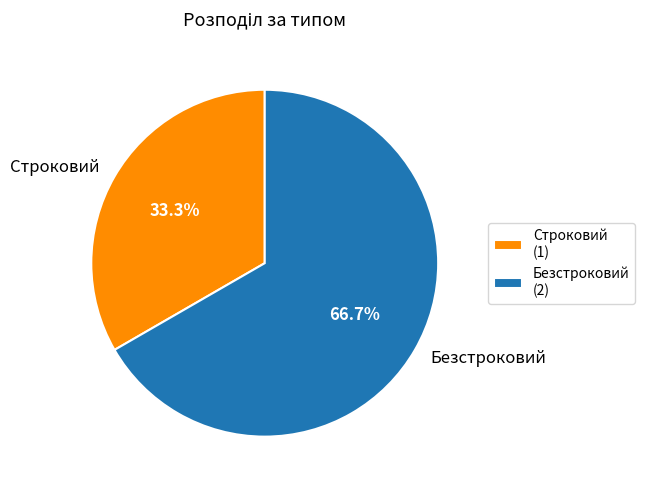

To the nearest percent, what is the average slice percentage?

50%